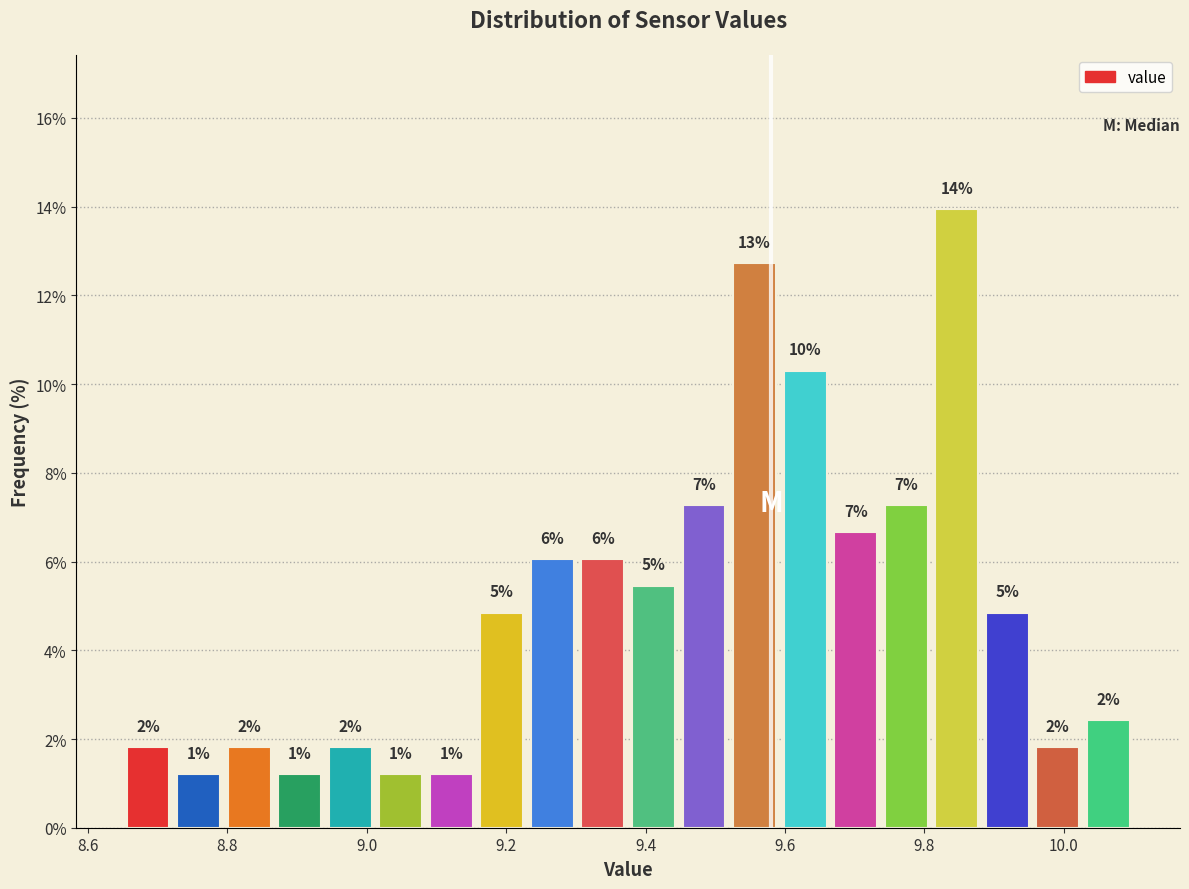

Read against the x-axis, roughly where is the centre of the tallest bar?

9.84